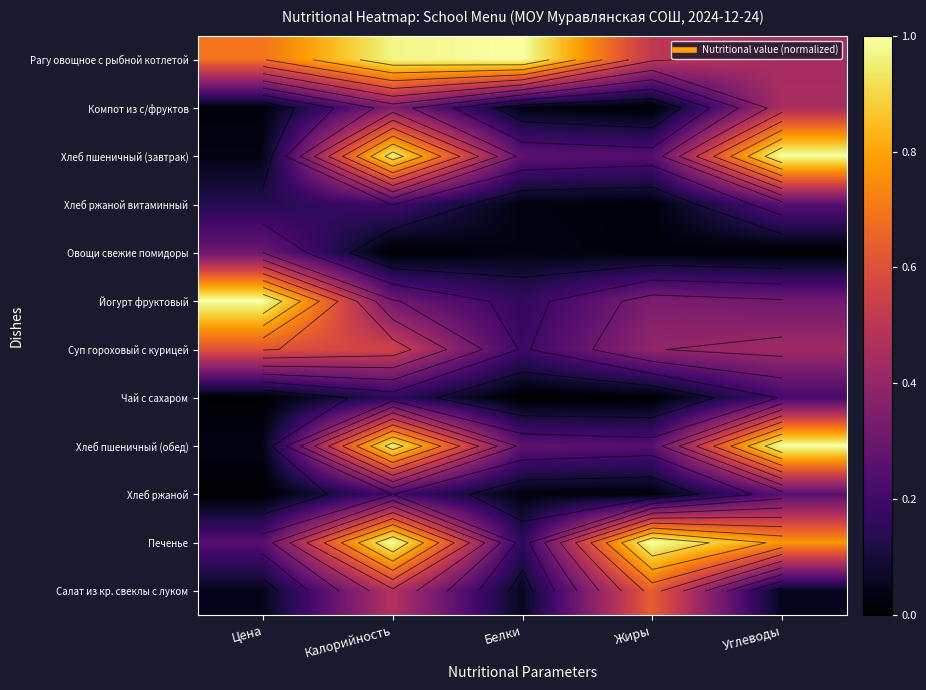

At how many categories does at least one series exceed 0?

5